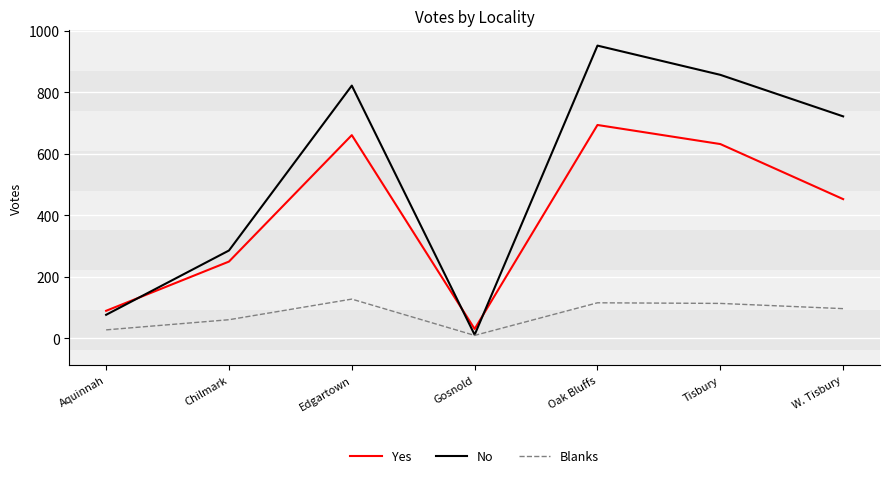

List the series in order of their peak value, highest first.

No, Yes, Blanks